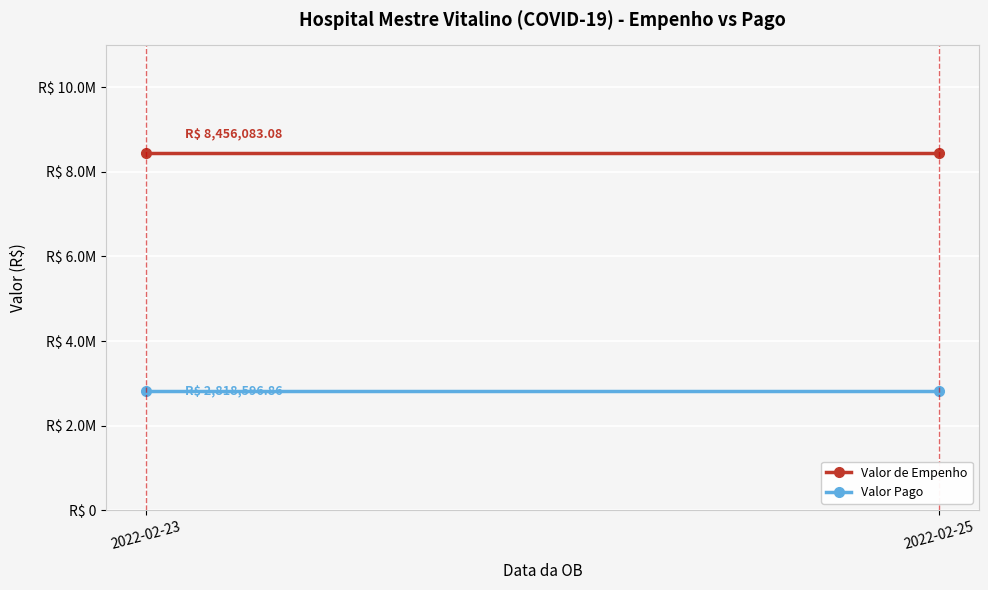

How many lines are shown in the chart?

2